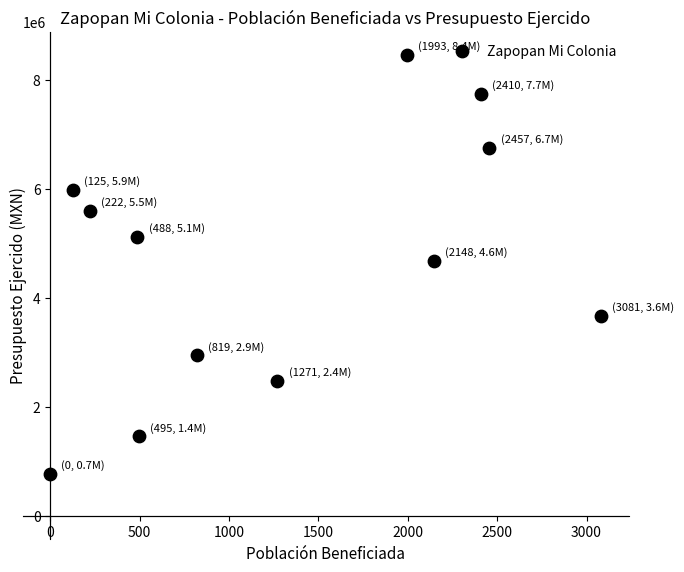

What is the range of X values (max minus min)?

3081.0